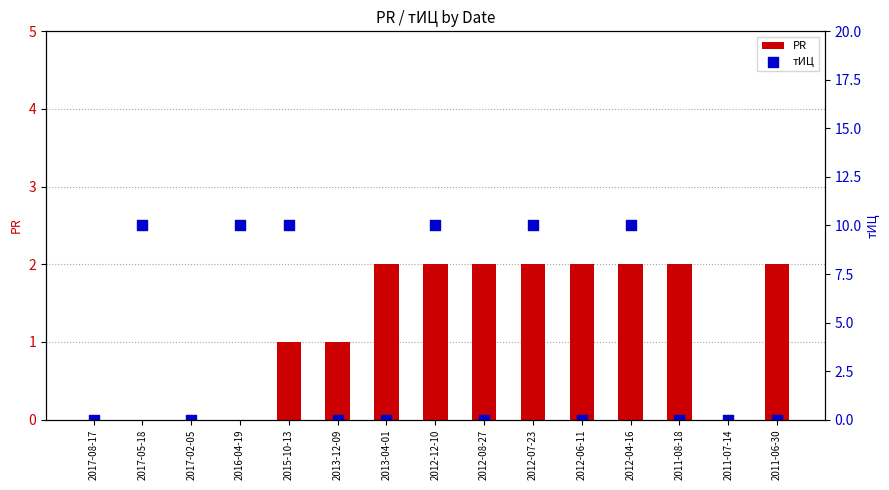

Which series has the largest total across all categories?

тИЦ